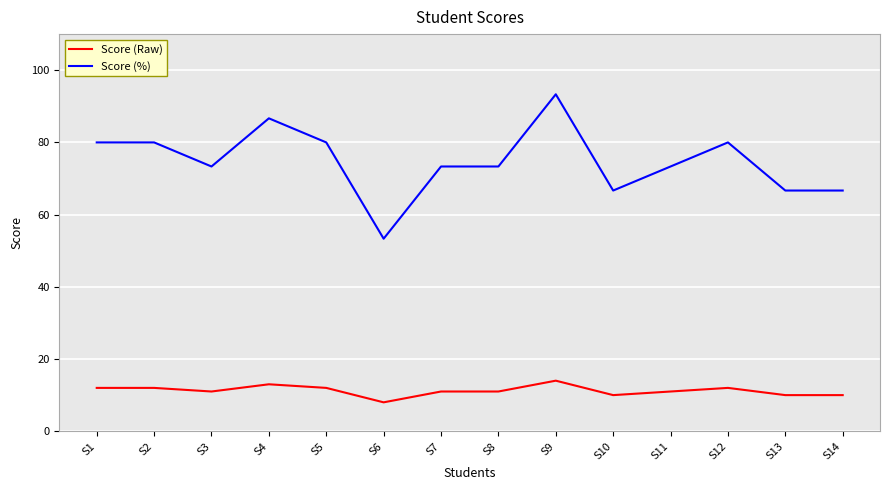

What is the difference between the highest and lowest values at S2?

68.0